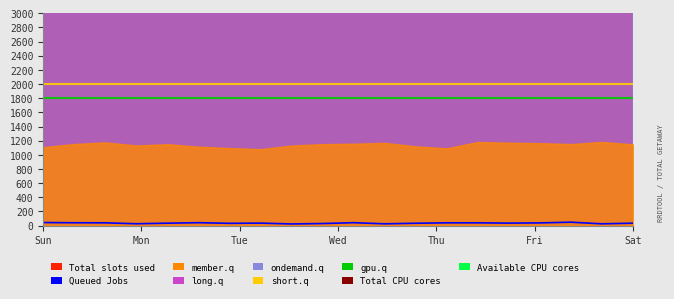

What is the average value?

35